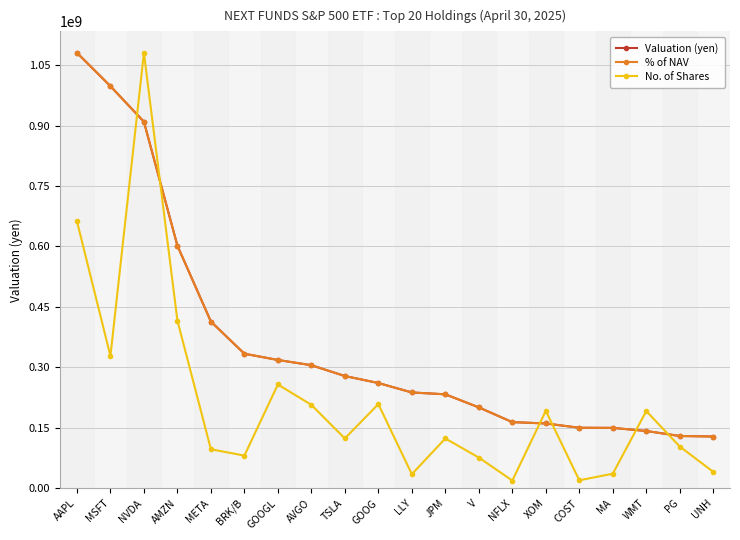

The Valuation (yen) series shows 149729478.0 at MA. True or false?

True